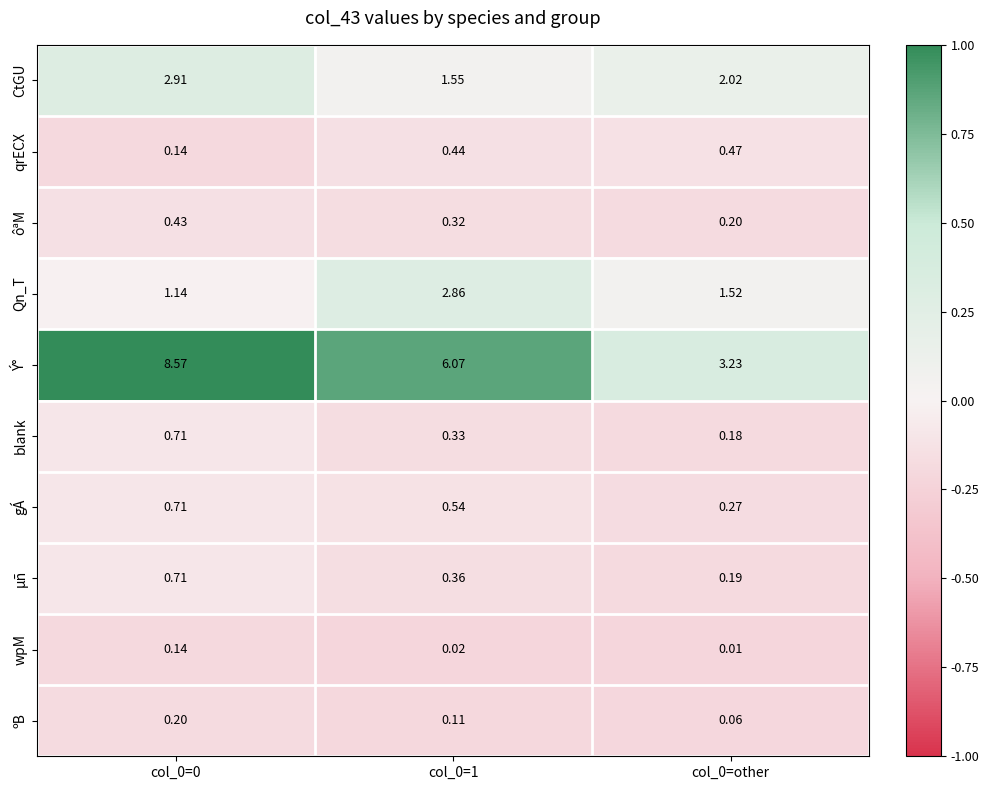

Is the value of ôªM at col_0=0 greater than the value of gÁ at col_0=1?

No